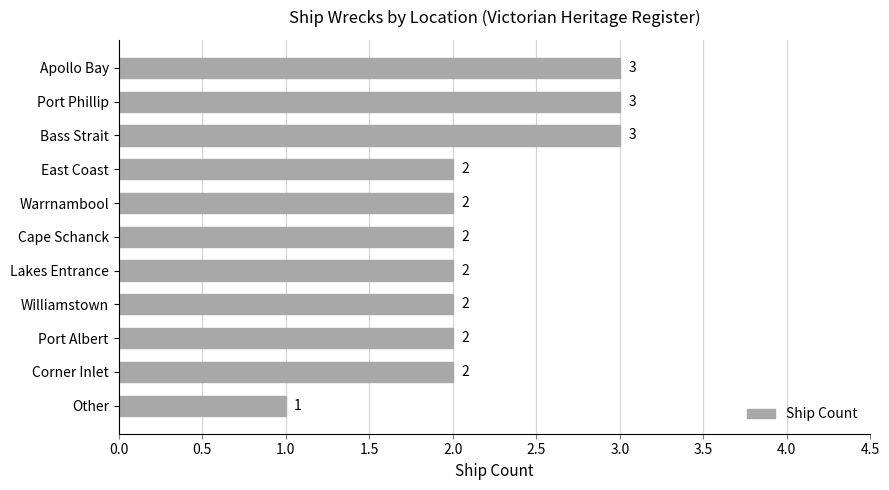

Is it true that the value at Lakes Entrance is 2?

True